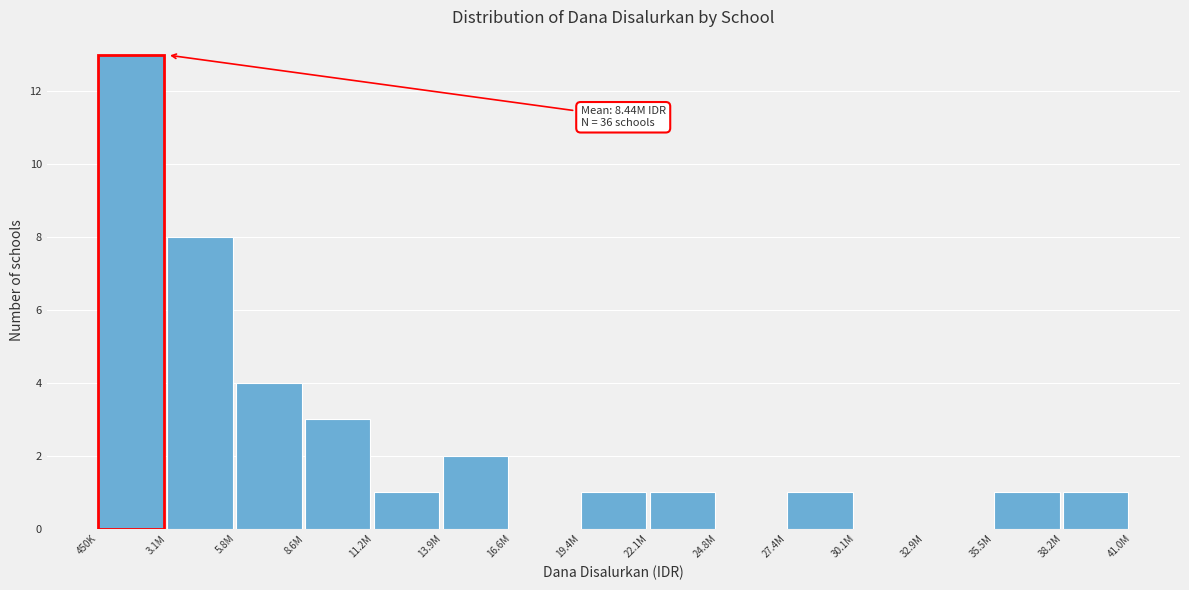

Reading left to right, what are all the values shown in this chart?

450K=13	3.1M=8	5.8M=4	8.6M=3	11.2M=1	13.9M=2	16.6M=0	19.4M=1	22.1M=1	24.8M=0	27.4M=1	30.1M=0	32.9M=0	35.5M=1	38.2M=1